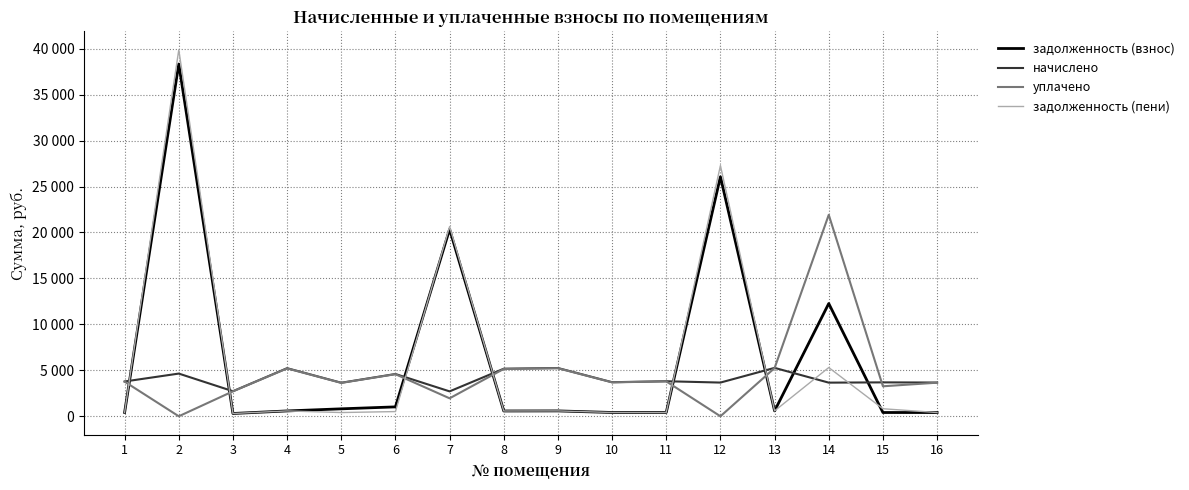

What is the total value across all series at 12?

57015.6